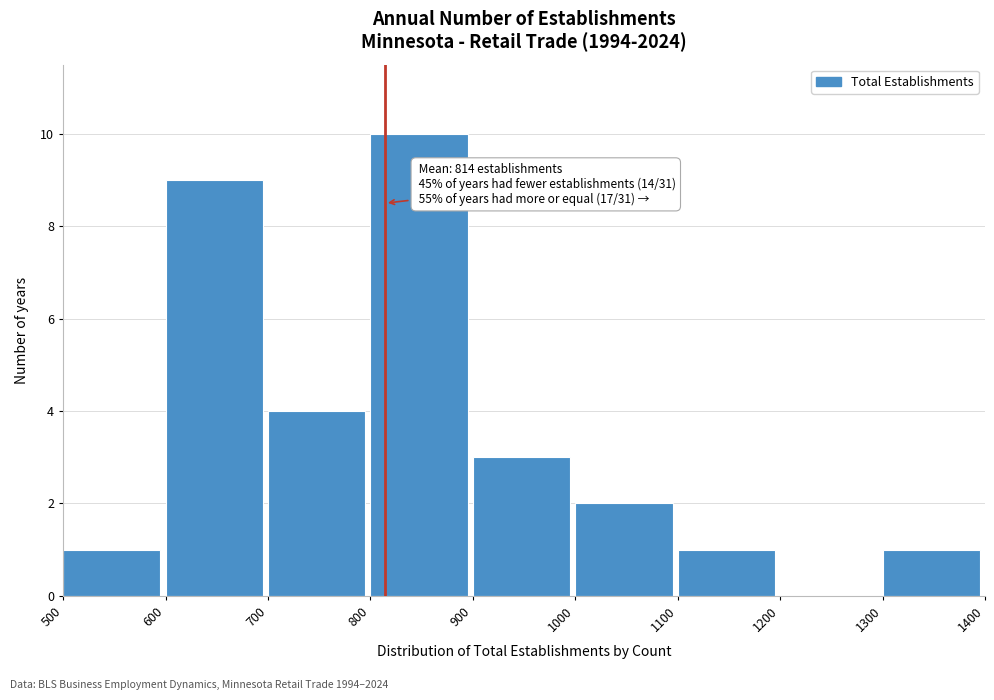

Which range on the x-axis has the tallest bar?

800 to 900